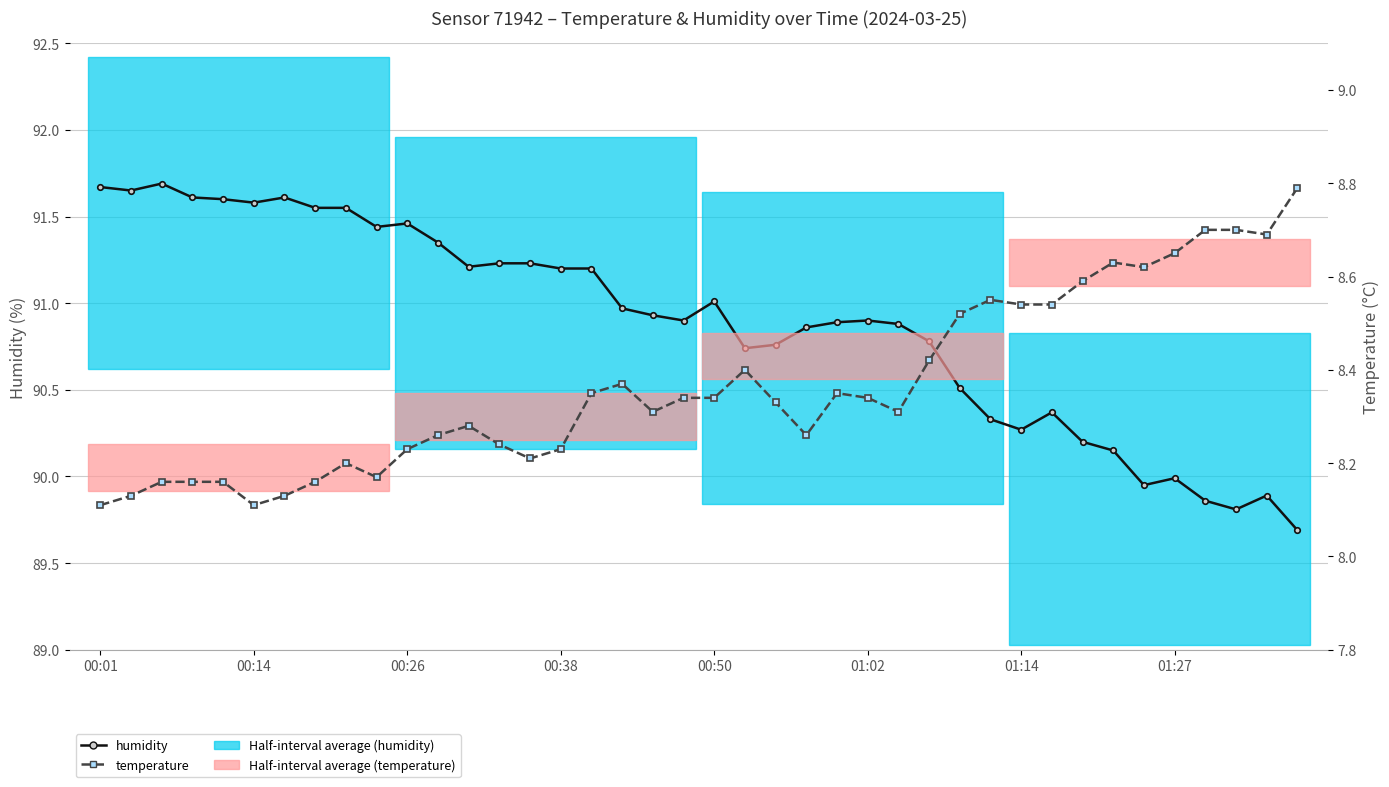

How many data points in humidity are less than 90?

6